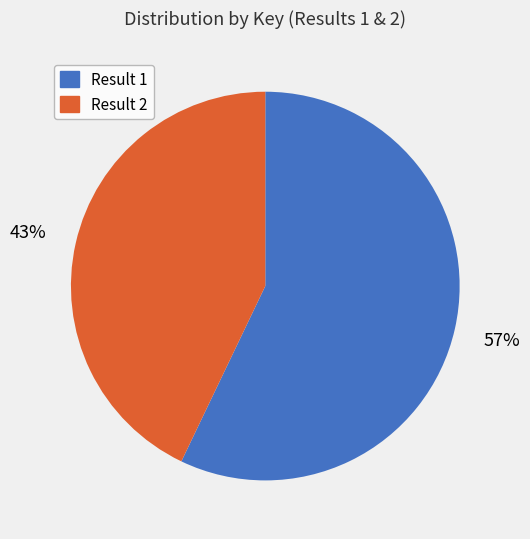

To the nearest percent, what percentage of the pie is Result 1?

57%